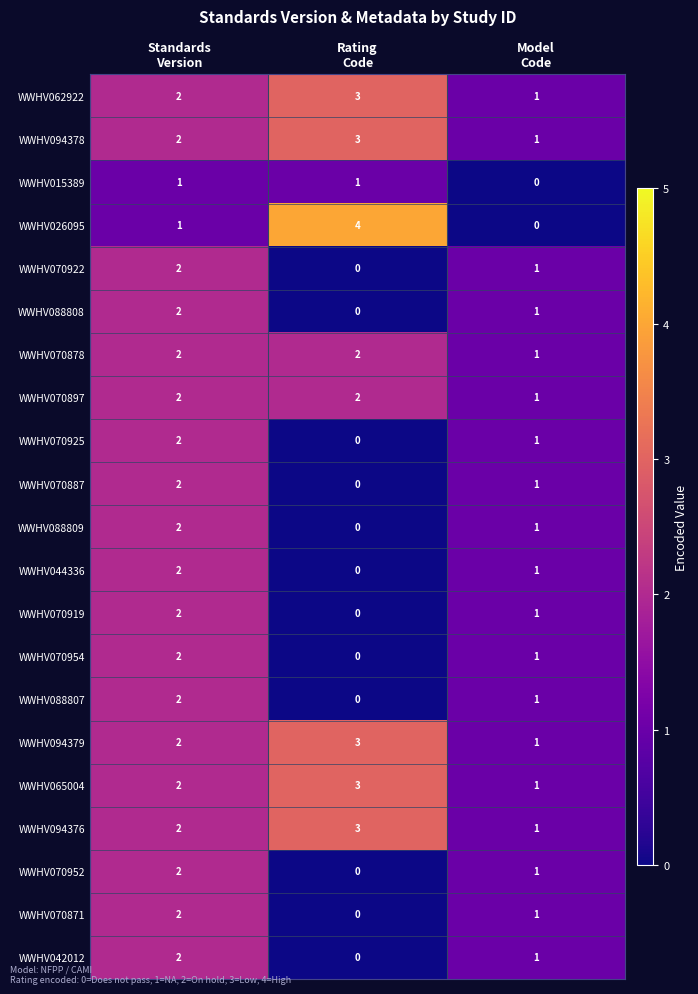

What is the maximum value for WWHV026095?

4